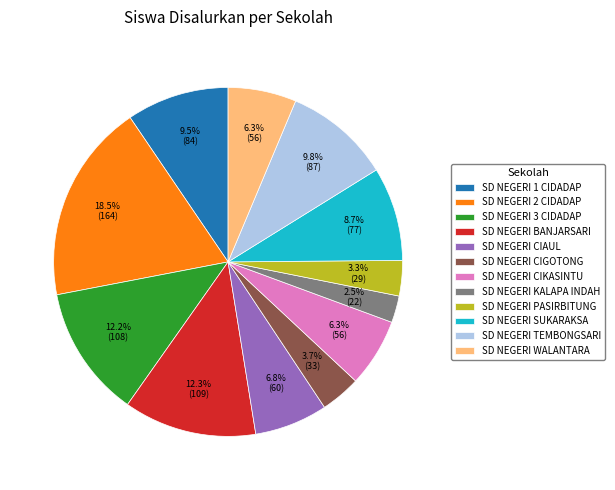

Approximately how many times larger is the value at SD NEGERI CIGOTONG compared to SD NEGERI SUKARAKSA?

0.4